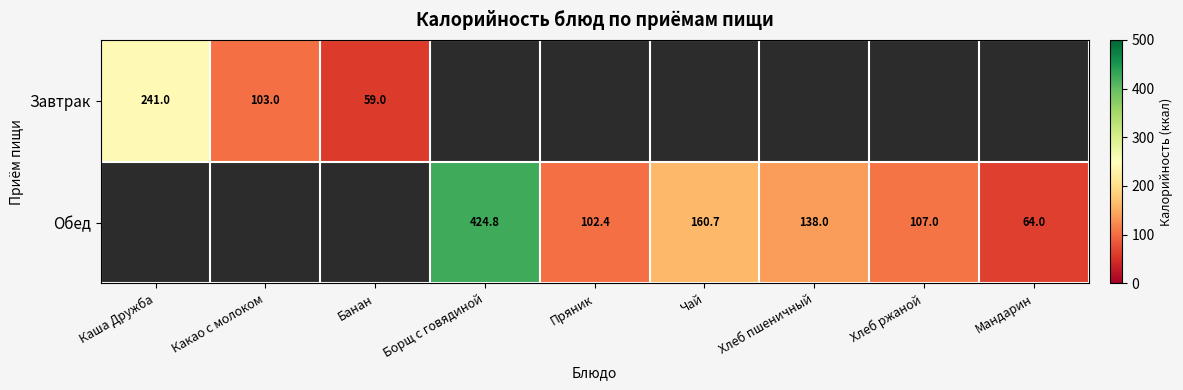

The Обед series shows 102.4 at Пряник. True or false?

True